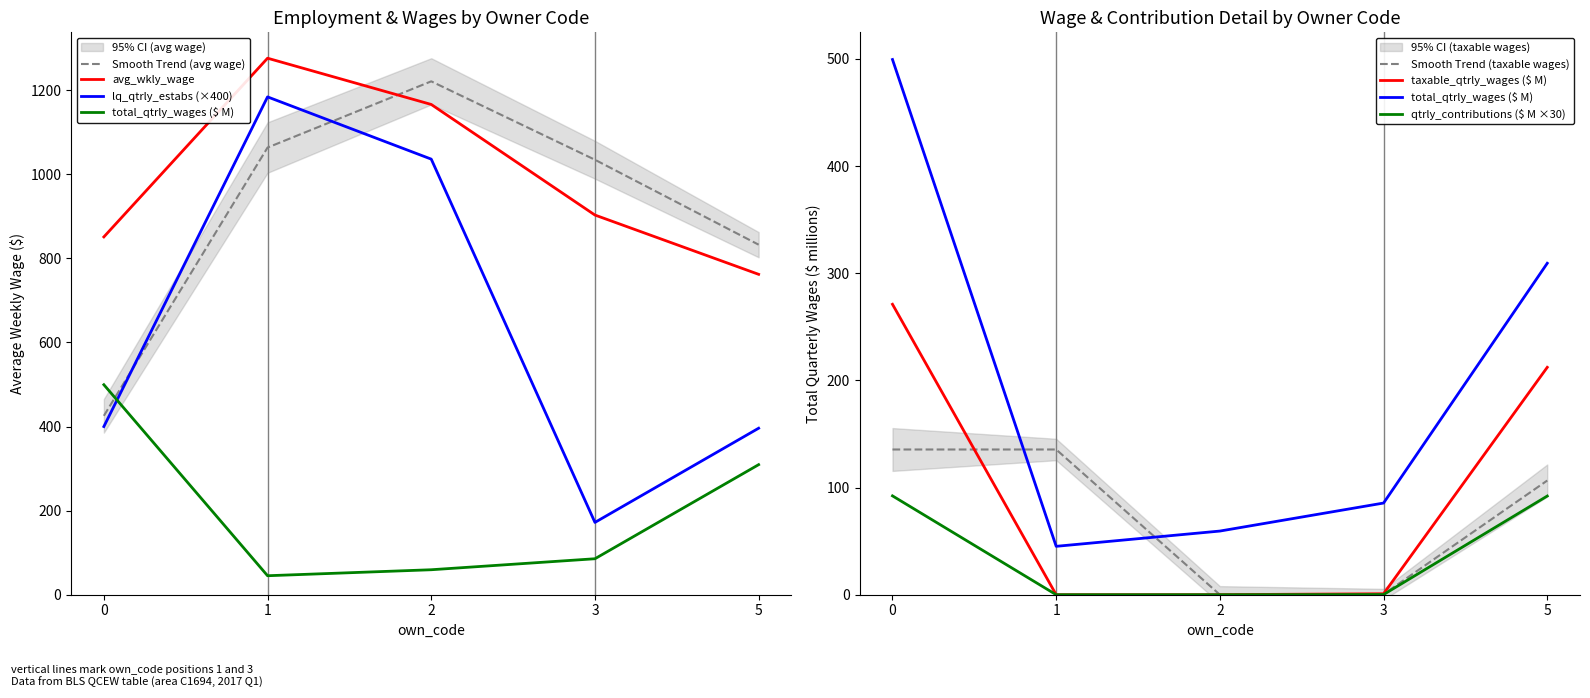

Rank the series by their maximum value, from lowest to highest.

qtrly_contributions_M, taxable_qtrly_wages_M, total_qtrly_wages_M, lq_qtrly_estabs, avg_wkly_wage